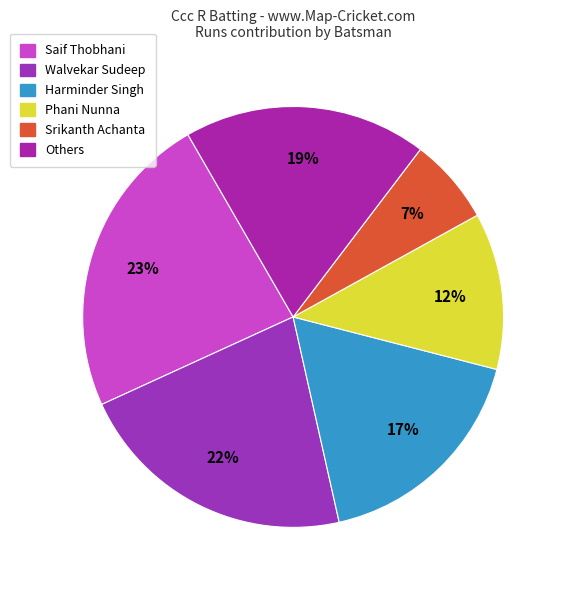

Count the number of slices in the pie.

6